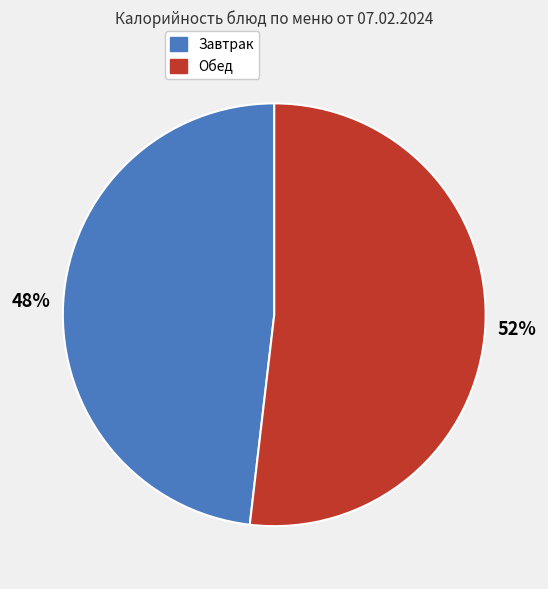

To the nearest percent, what is the difference between the largest and smallest slice percentages?

4%